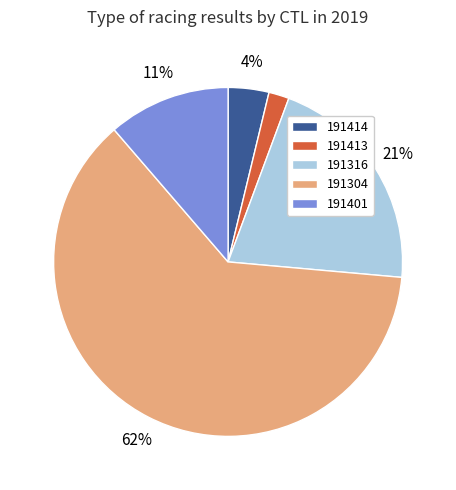

Does 191304 account for over 50% of the chart?

Yes